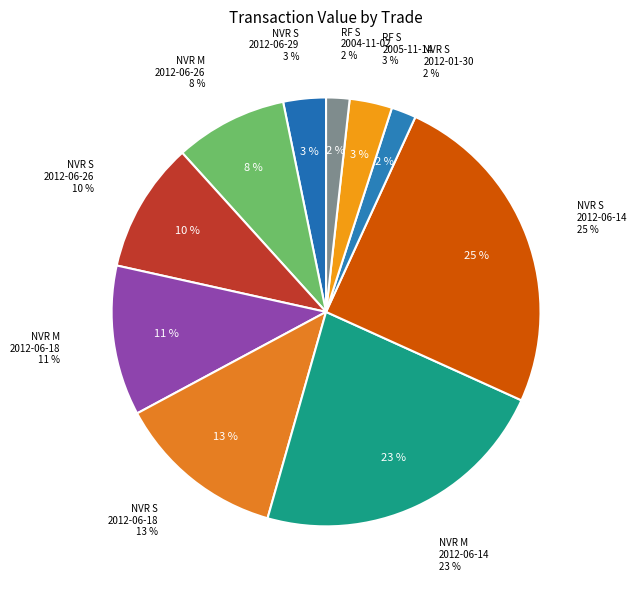

How many slices are in this pie chart?

10